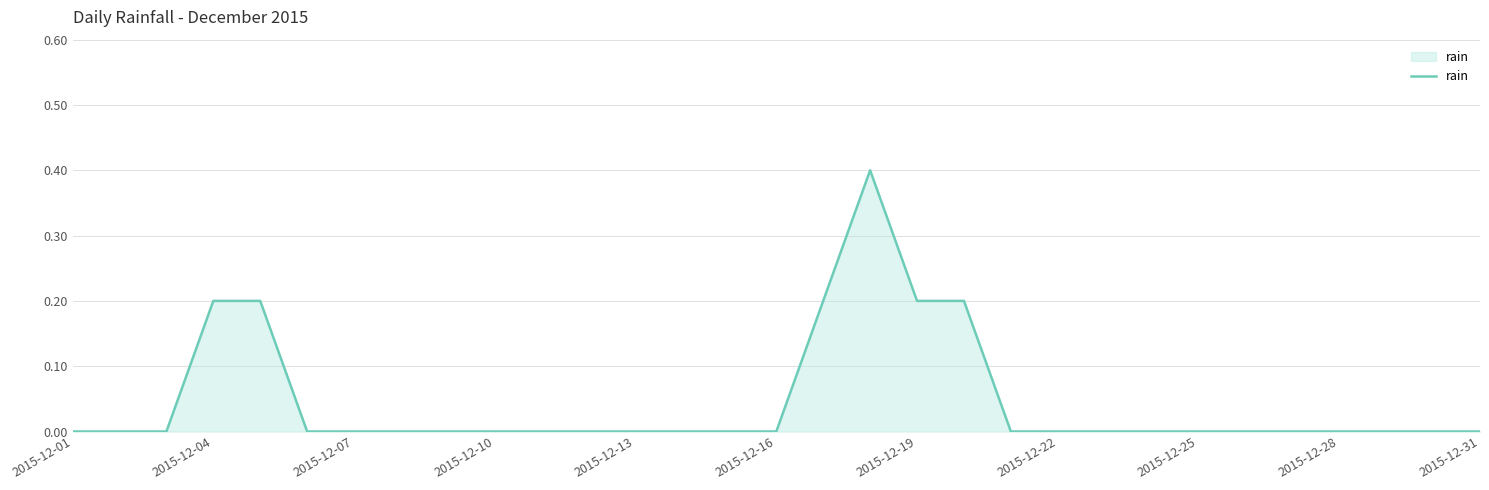

What is the difference between the maximum and minimum values?

0.4